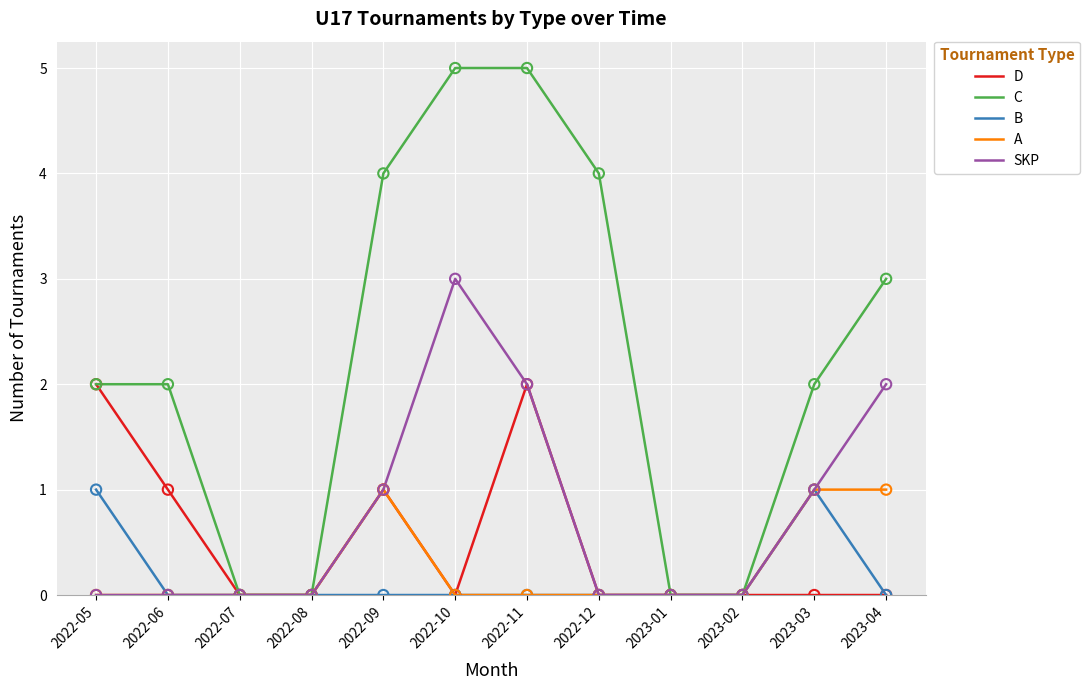

Which series has the widest spread of values?

C